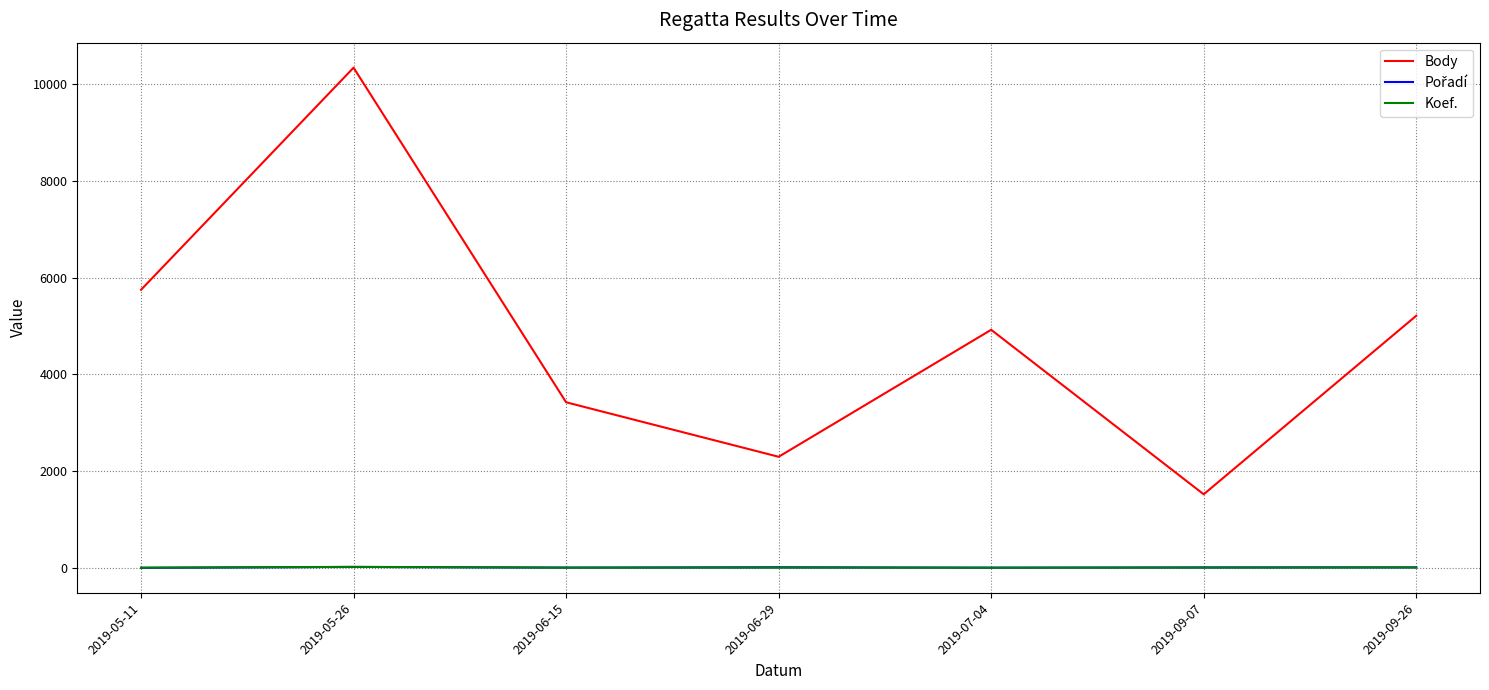

What is the sum of all Koef. values?

71